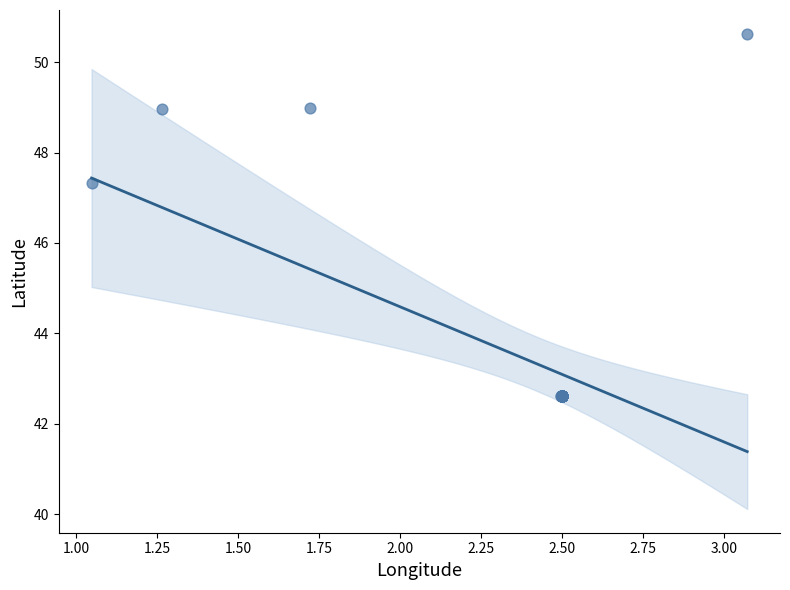

What Y value in the scatter plot is closest to 46?

47.3